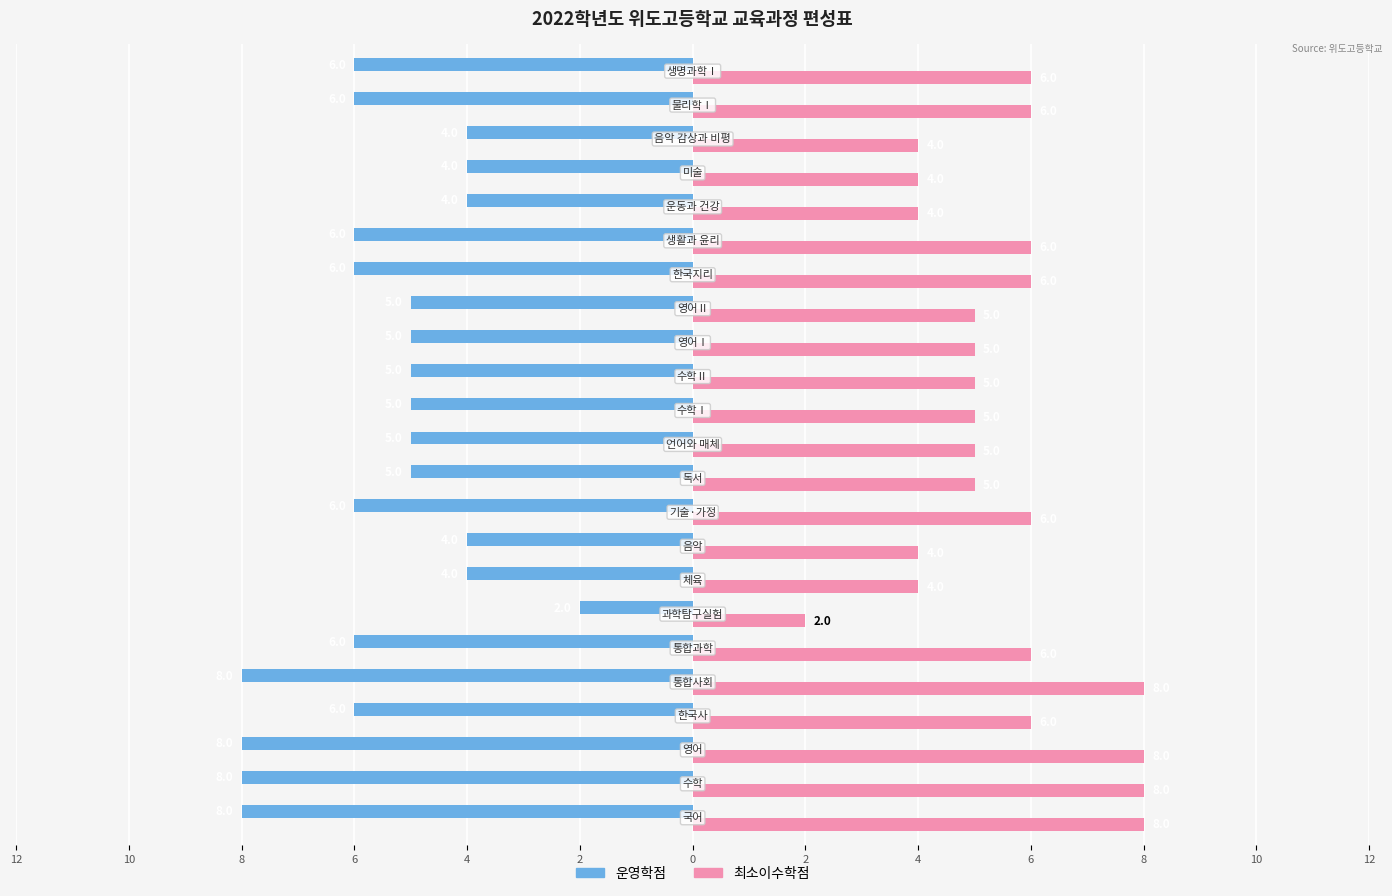

What are all the series names shown in the legend?

운영학점, 최소이수학점